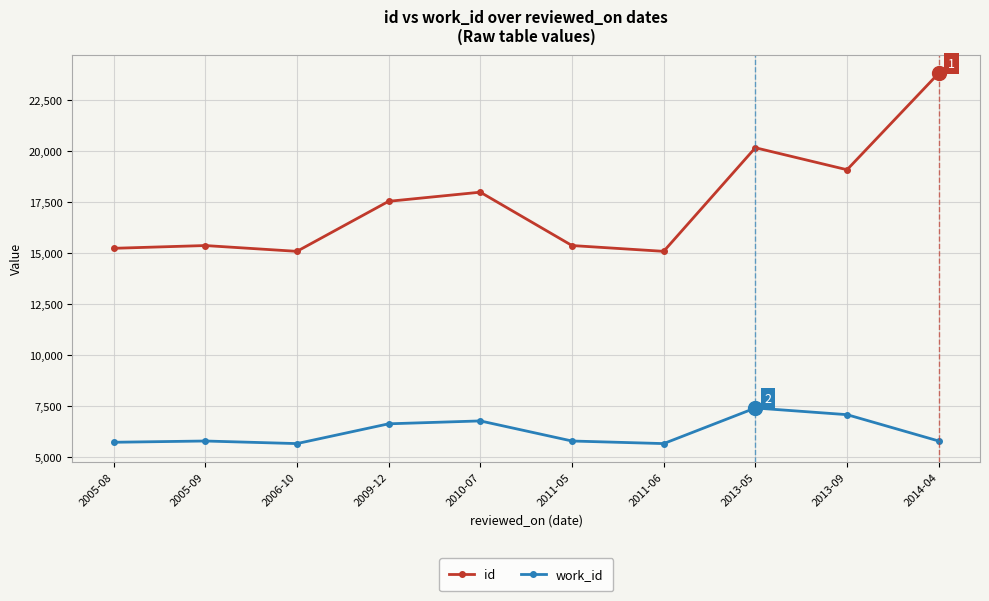

What is the difference between the work_id values at 2011-05 and 2010-07?

986